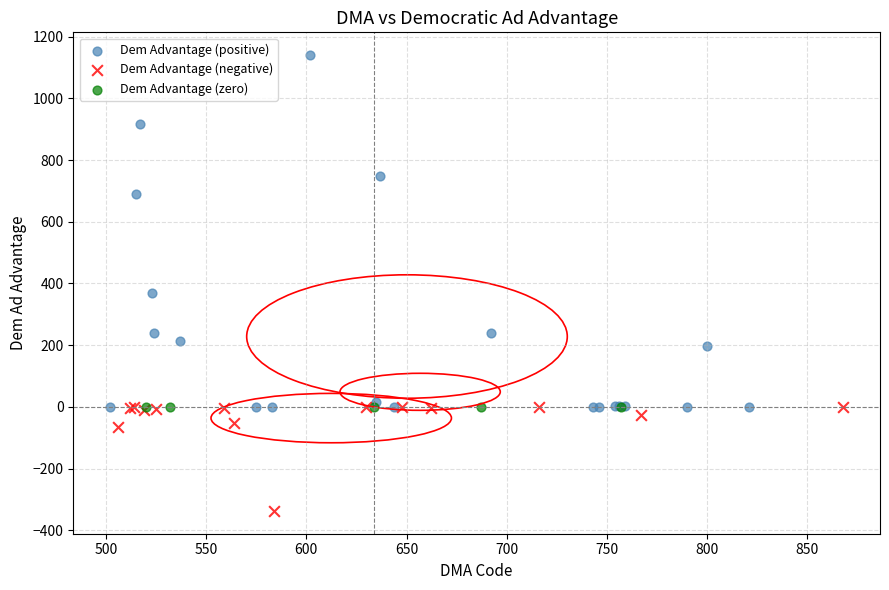

Which series contains the highest Y value?

Dem Advantage (positive)